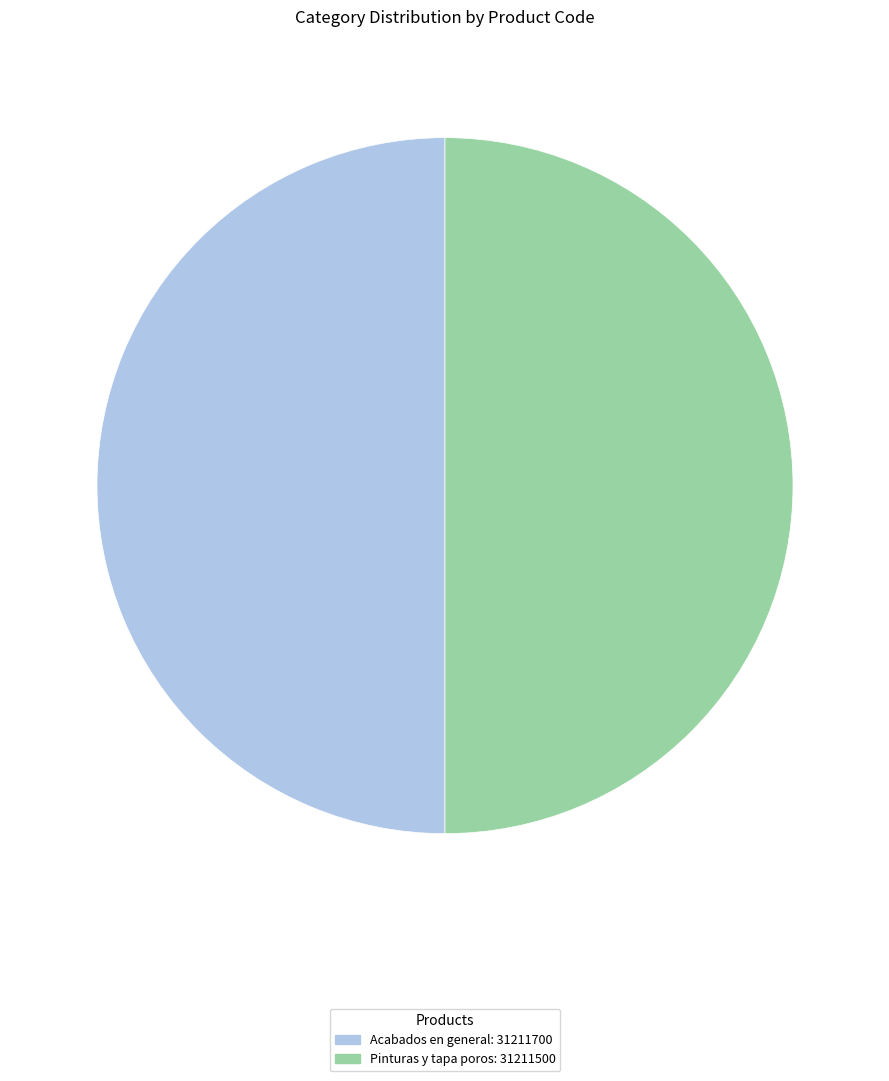

True or false: Pinturas y tapa poros accounts for 35% of the total.

False